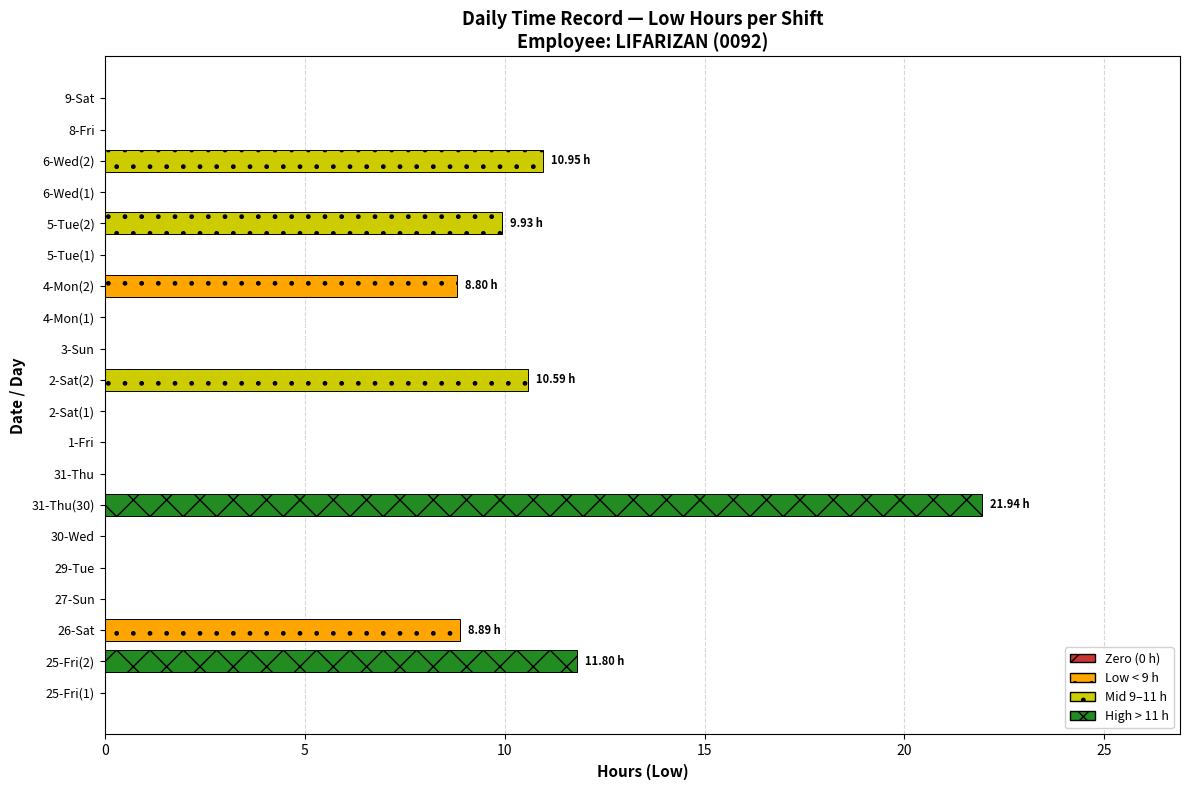

Which has a higher value, 5-Tue(2) or 6-Wed(1)?

5-Tue(2)